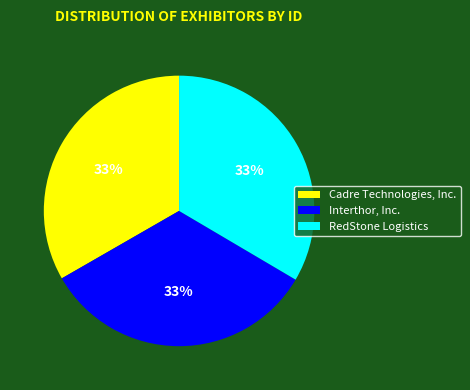

True or false: RedStone Logistics accounts for 47% of the total.

False